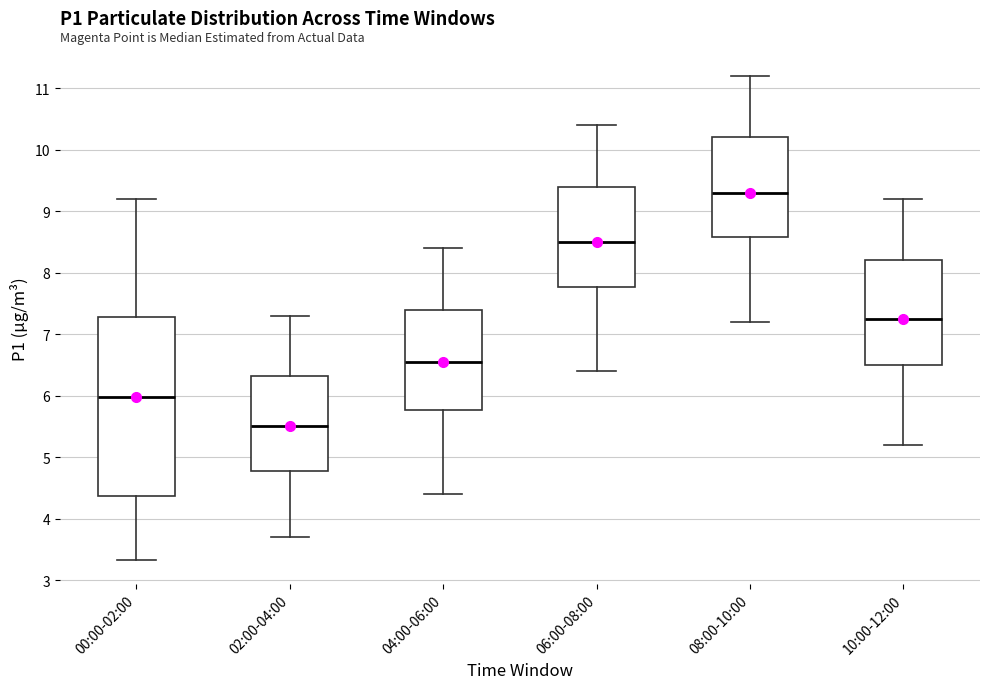

Where is the upper edge of the box for 02:00-04:00 on the y-axis? The values are not printed on the chart, so give them approximately, as read against the axis.

6.3